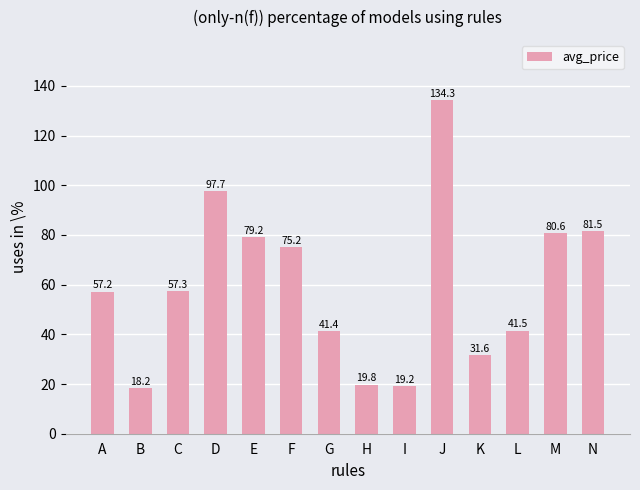

How many distinct data groups are displayed?

1